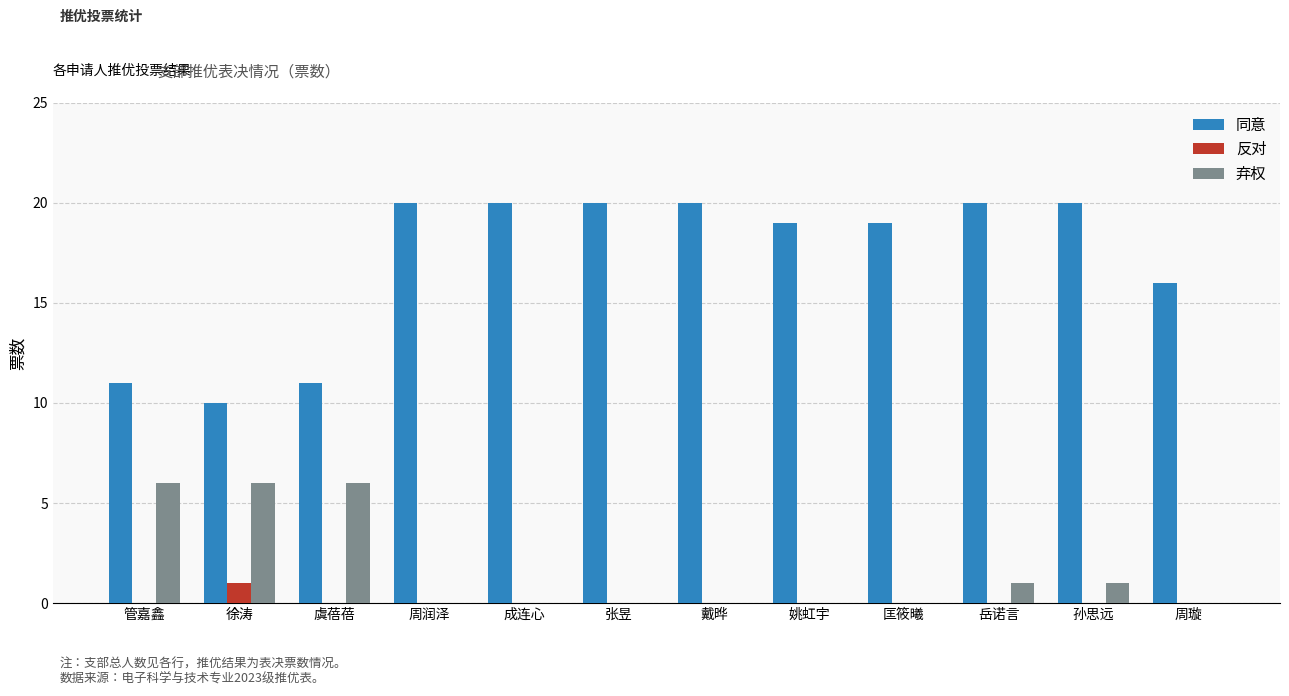

Which series has the largest total across all categories?

同意